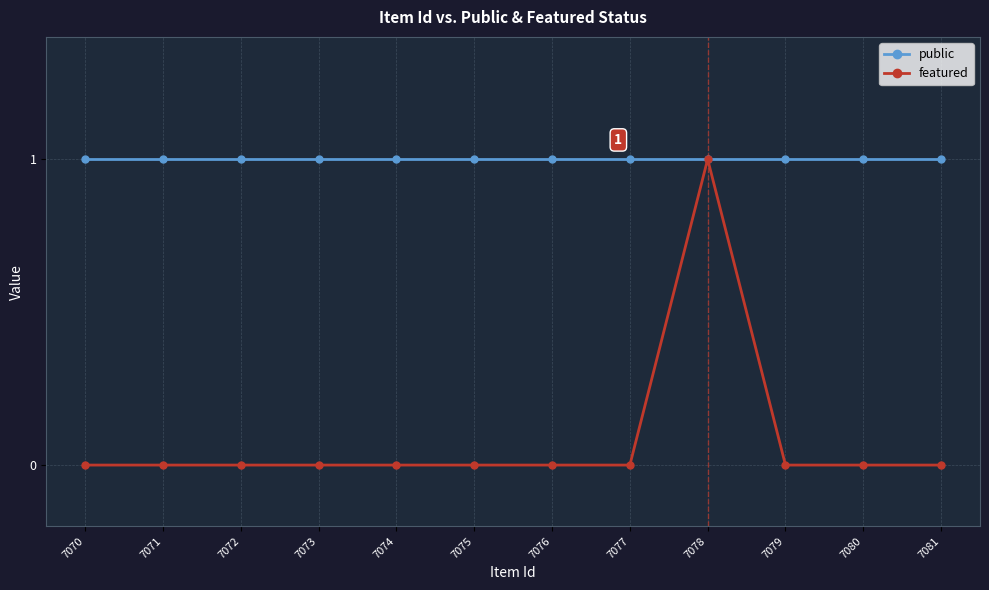

At which category is the sum across all series the highest?

7078